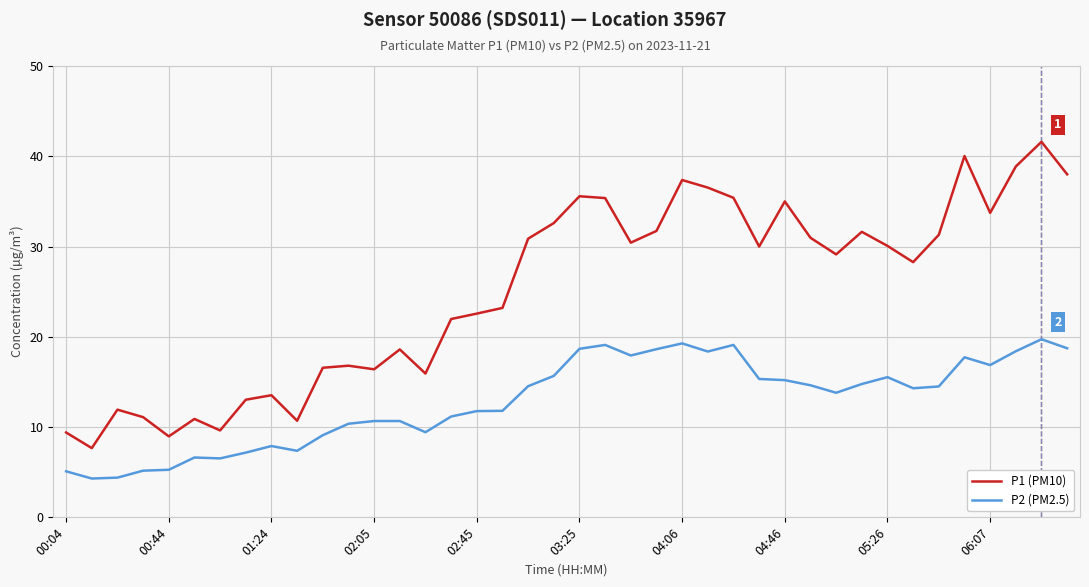

True or false: P1 (PM10) and P2 (PM2.5) cross at least once.

False